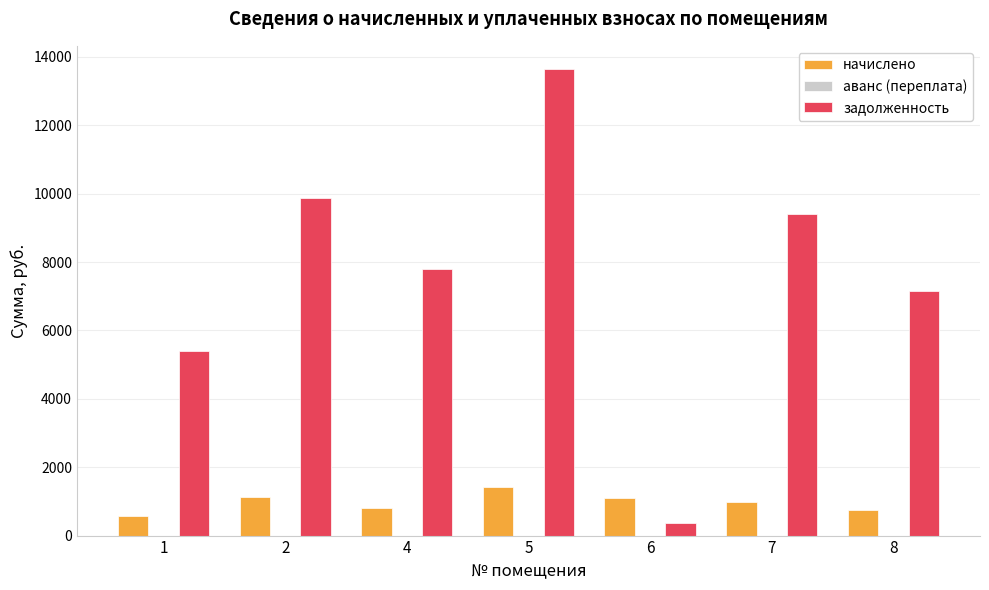

How many bars are there in each group?

2